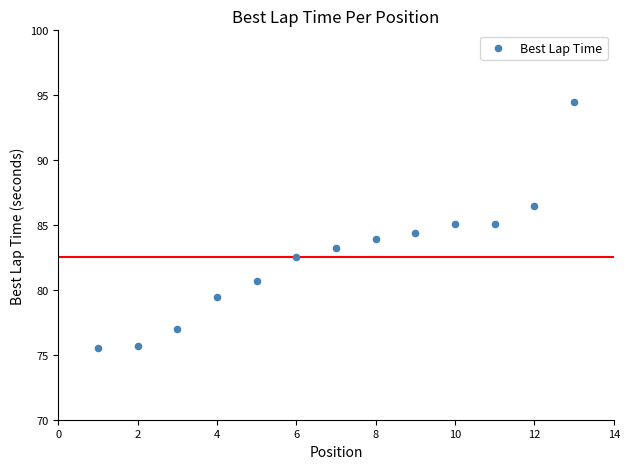

What is the range of Y values (max minus min)?

18.9